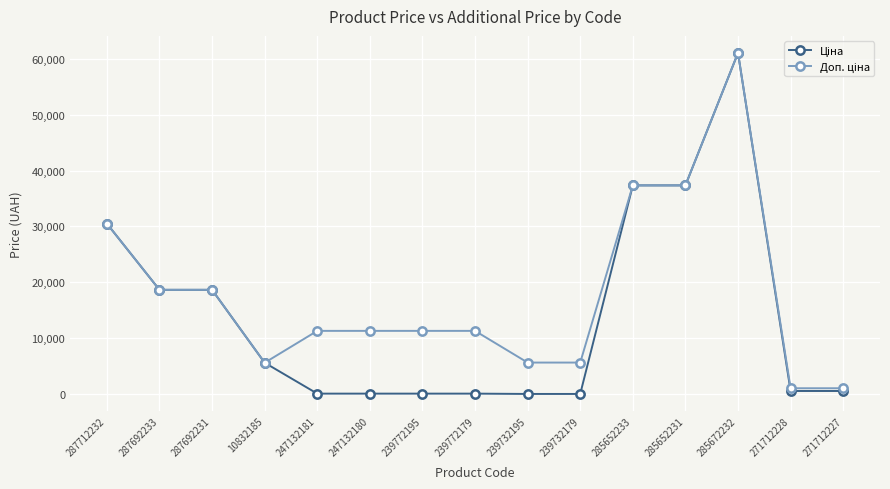

What position from the left is 239732179?

10